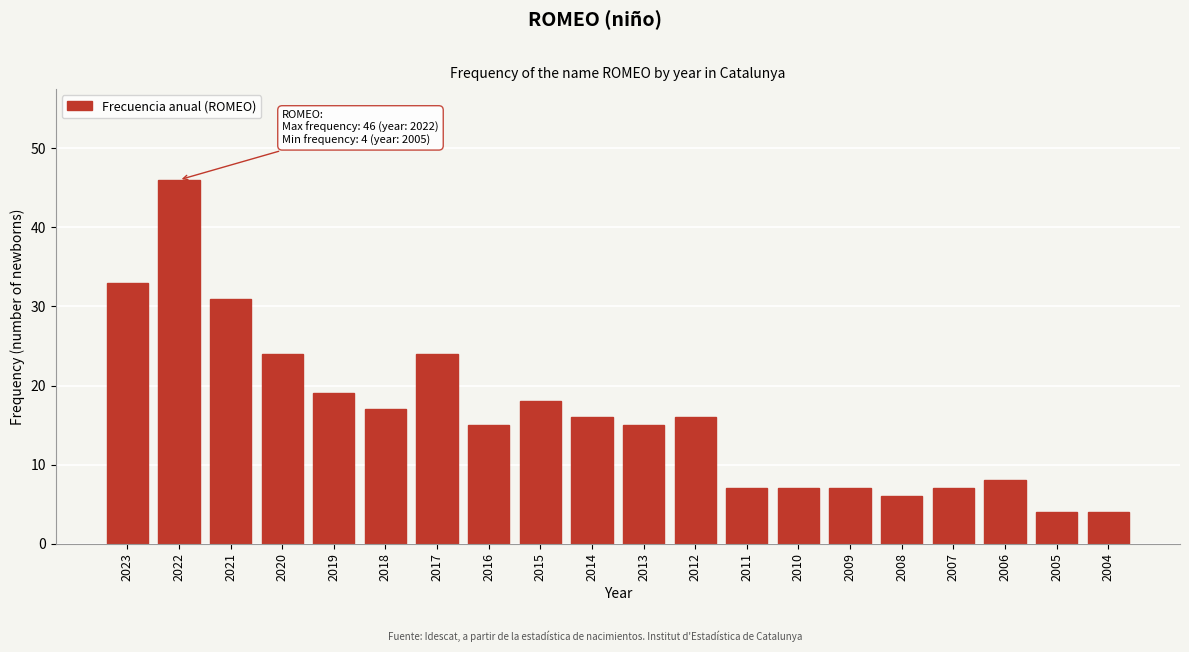

Reading right to left, extract all data points from this chart.

4	4	8	7	6	7	7	7	16	15	16	18	15	24	17	19	24	31	46	33